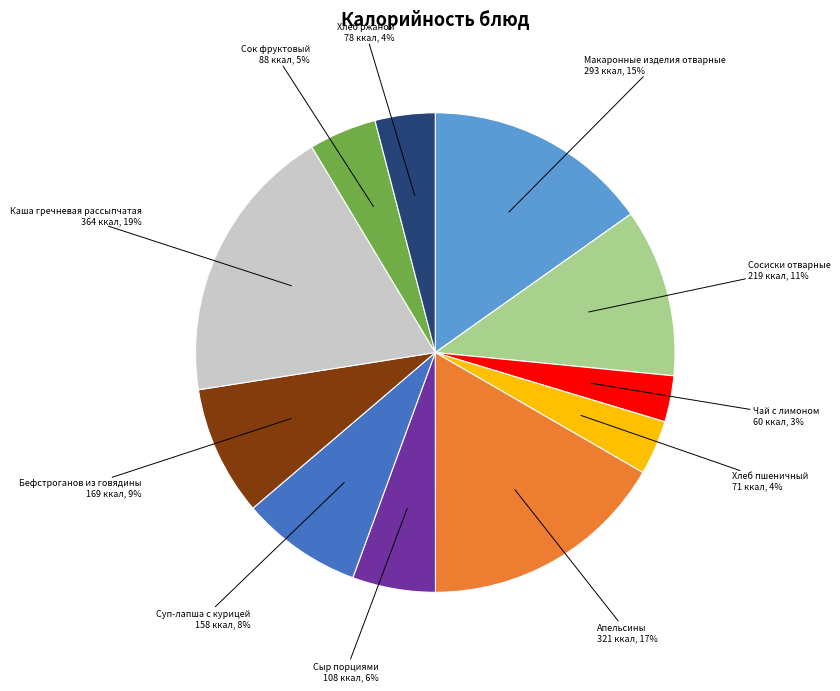

Combined, do Каша гречневая рассыпчатая and Сосиски отварные account for over 50%?

No